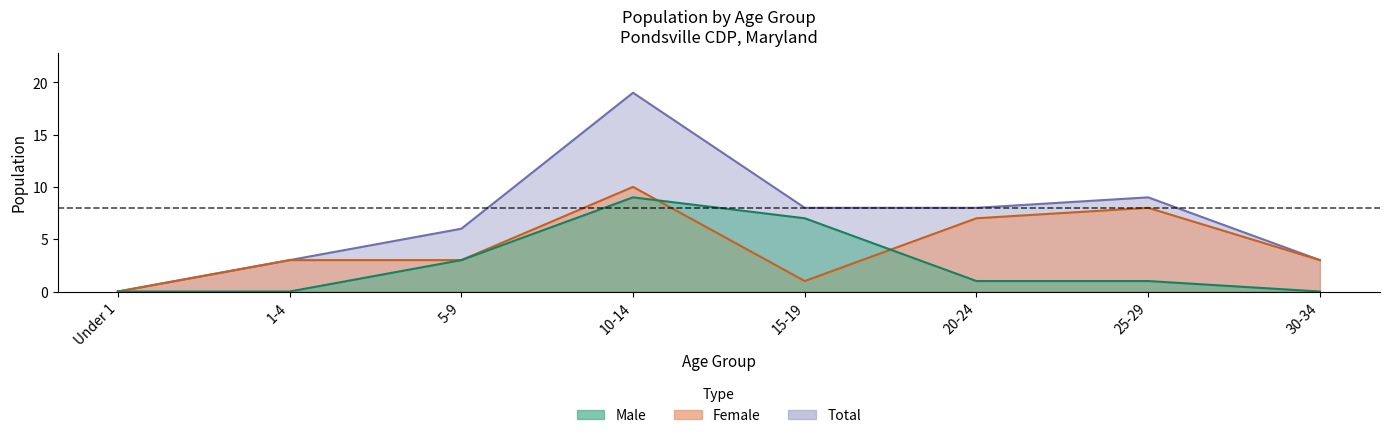

Does the chart display data point markers on the line(s)?

No